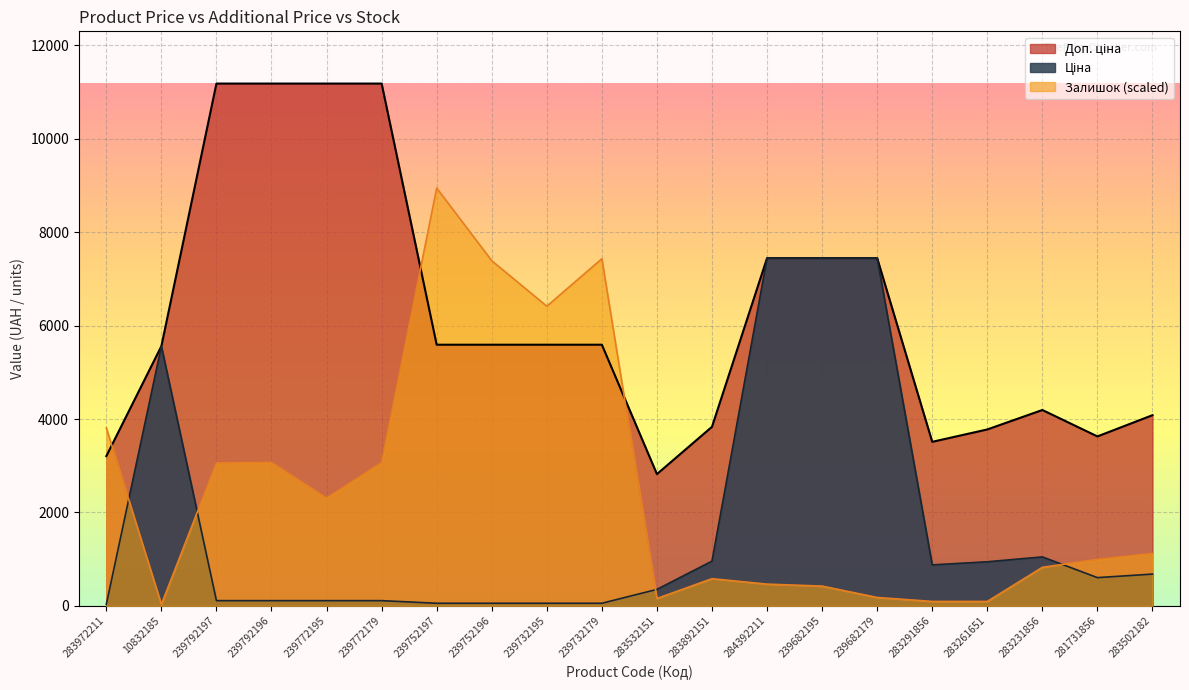

Reading left to right, what are all the values shown in this chart?

Ціна: 283972211=32.0	10832185=5560.3	239792197=111.8	239792196=111.8	239772195=111.8	239772179=111.8	239752197=55.9	239752196=55.9	239732195=55.9	239732179=55.9	283532151=352.6	283892151=958.4	284392211=7444.6	239682195=7444.6	239682179=7444.6	283291856=878.0	283261651=944.2	283231856=1048.4	281731856=604.6	283502182=680.4
Доп. ціна: 283972211=3205.0	10832185=5560.3	239792197=11182.0	239792196=11182.0	239772195=11182.0	239772179=11182.0	239752197=5591.0	239752196=5591.0	239732195=5591.0	239732179=5591.0	283532151=2821.2	283892151=3833.8	284392211=7444.6	239682195=7444.6	239682179=7444.6	283291856=3511.9	283261651=3777.0	283231856=4193.5	281731856=3627.9	283502182=4082.3
Залишок: 283972211=3811.1	10832185=31.8	239792197=3059.5	239792196=3070.1	239772195=2307.9	239772179=3070.1	239752197=8945.6	239752196=7389.4	239732195=6415.4	239732179=7431.7	283532151=158.8	283892151=582.3	284392211=465.8	239682195=423.5	239682179=180.0	283291856=95.3	283261651=95.3	283231856=825.7	281731856=995.1	283502182=1122.2